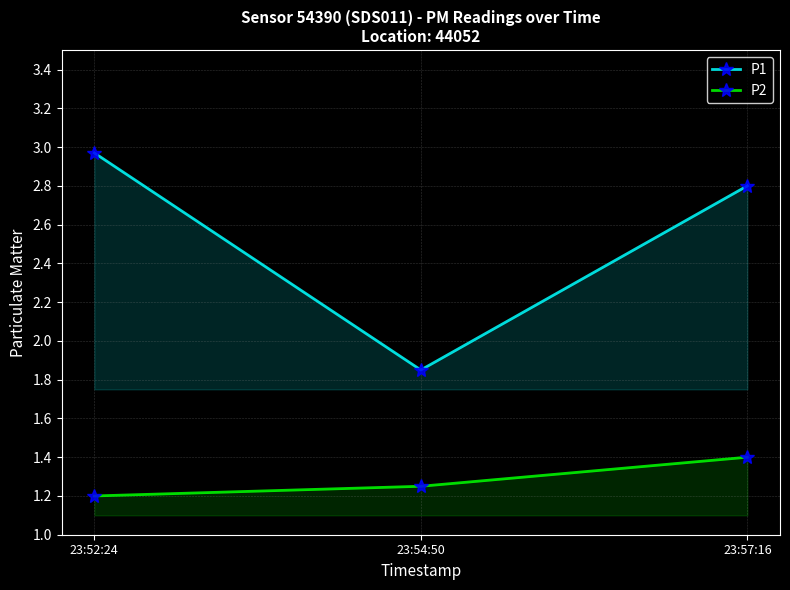

Rank the series by their maximum value, from lowest to highest.

P2, P1